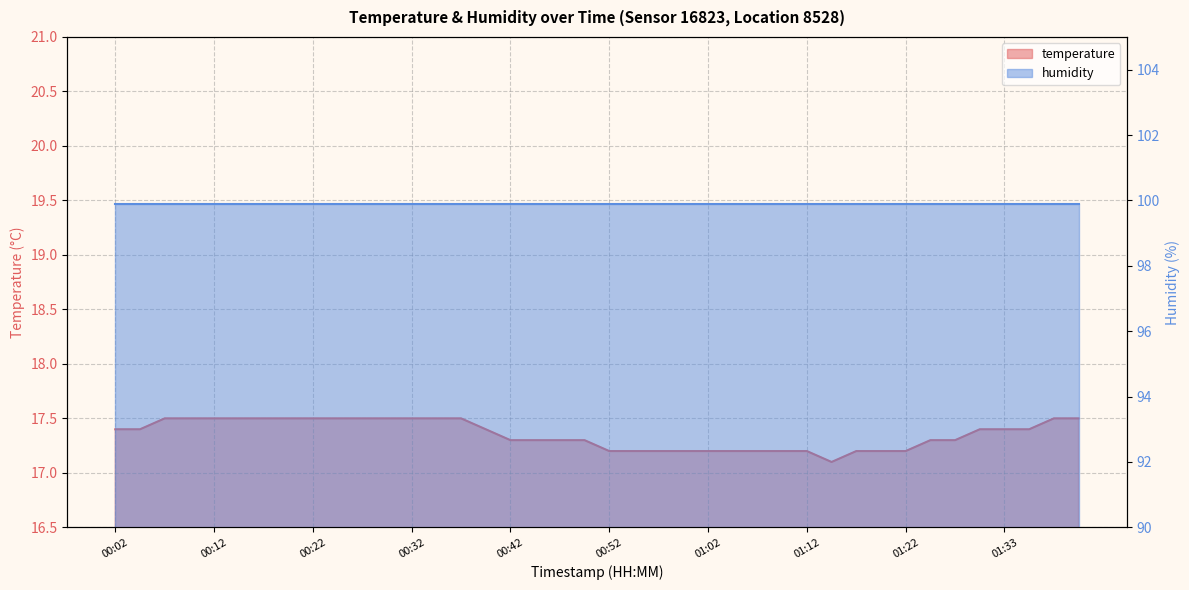

What is the approximate value at 00:10?

17.5